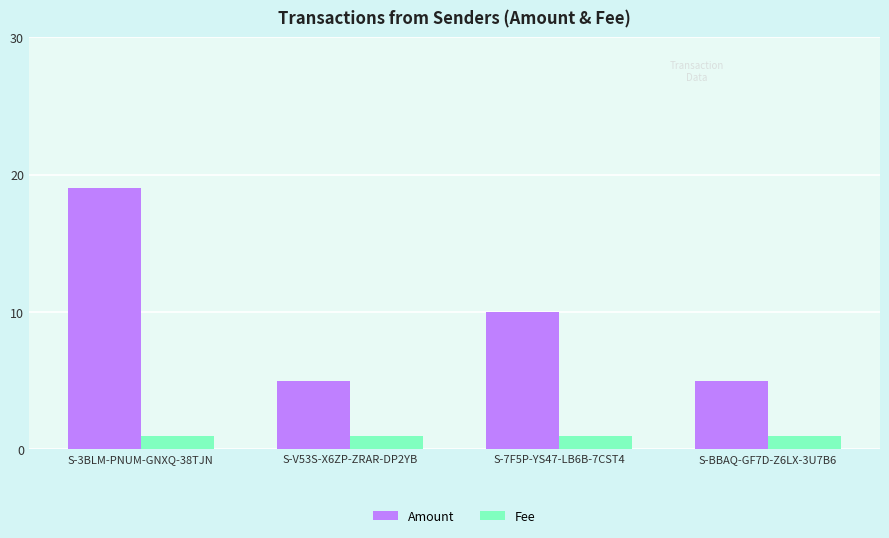

List the series in order of their peak value, lowest first.

Fee, Amount